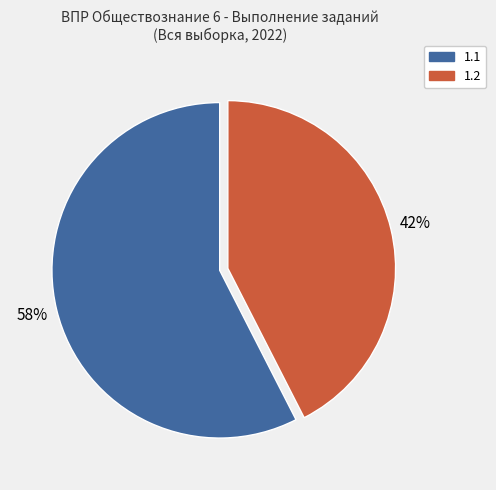

Is there a majority slice in this chart?

Yes